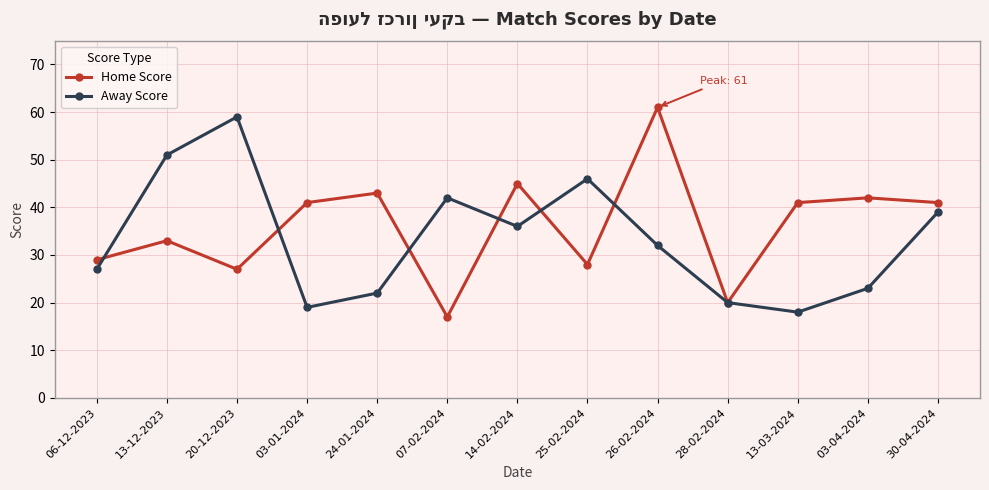

The value of Away Score at 06-12-2023 is 38. True or false?

False